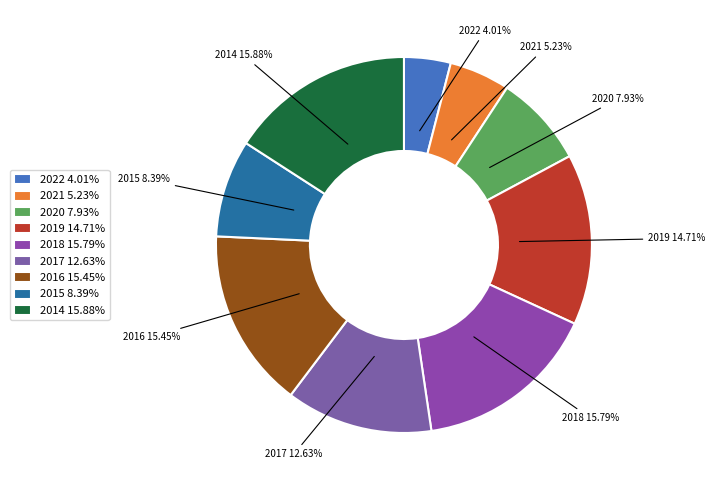

Is 2020 the majority of the pie?

No